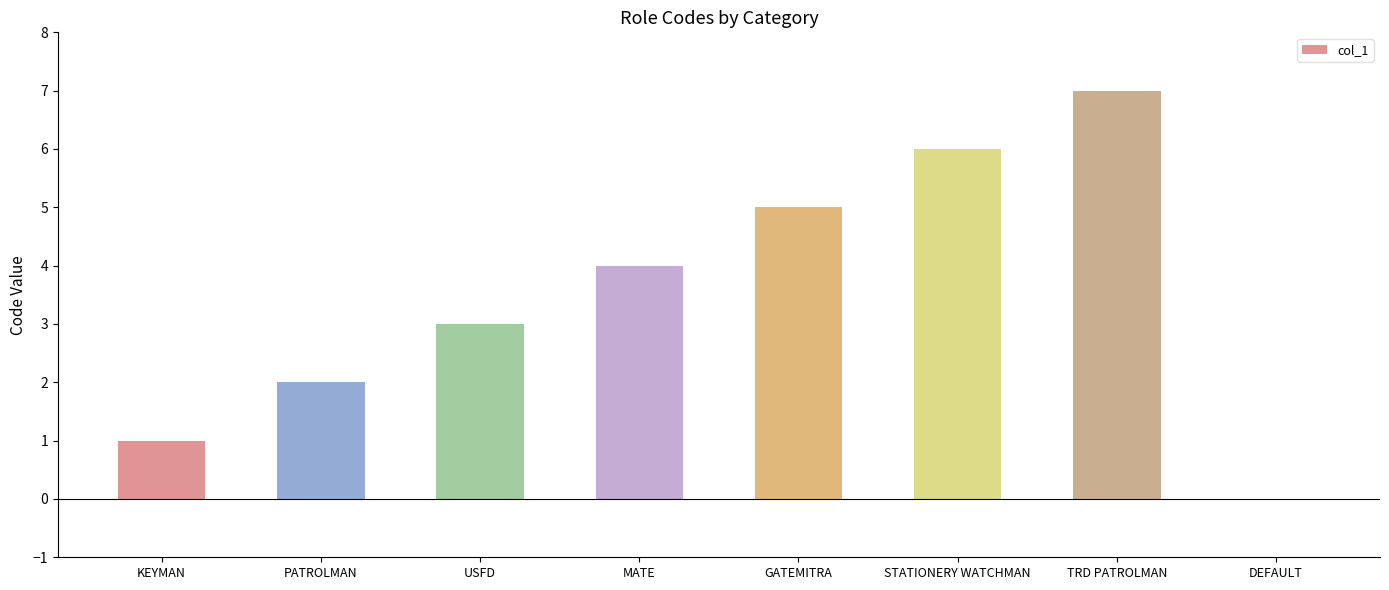

What is the sum of the values at USFD and GATEMITRA?

8